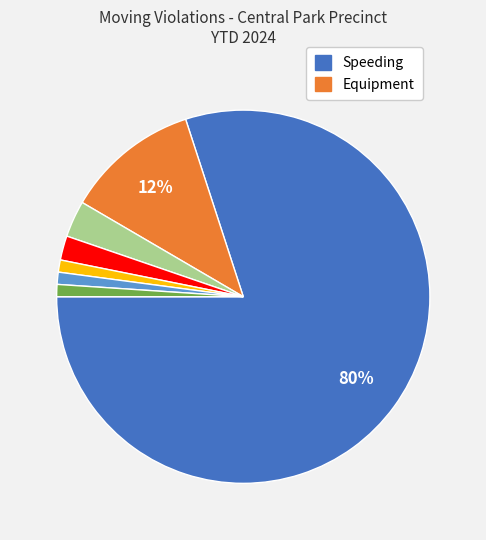

Is there a majority slice in this chart?

Yes